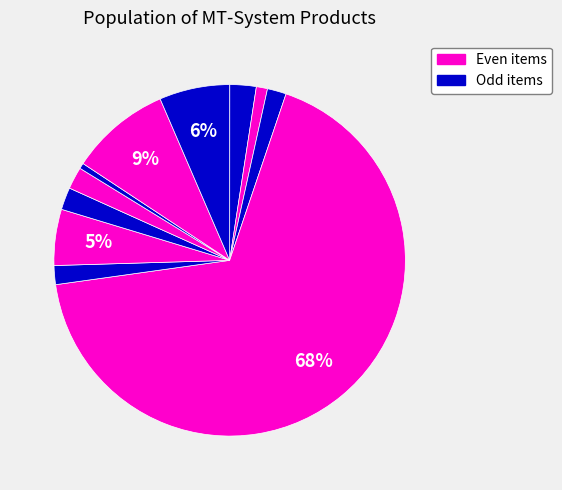

How many slices are in this pie chart?

12